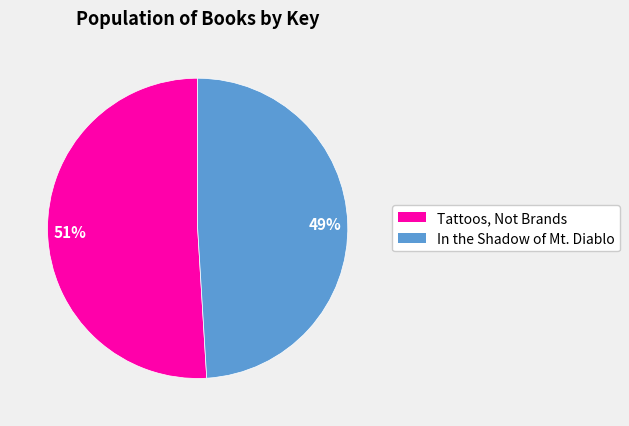

Is the sum of Tattoos, Not Brands and In the Shadow of Mt. Diablo greater than half?

Yes